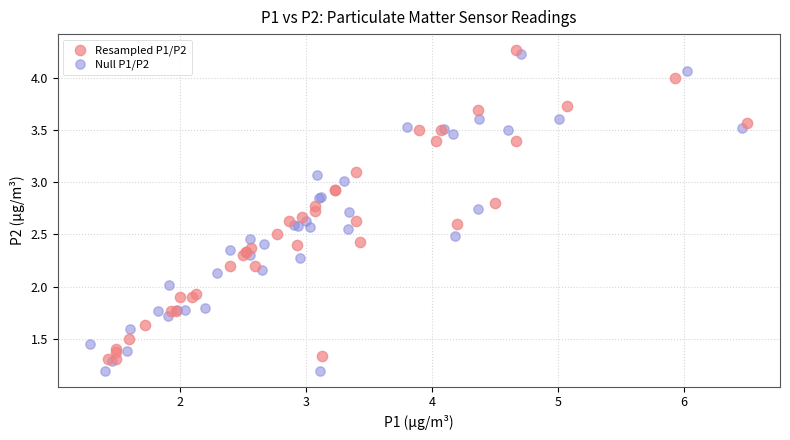

Which series has the widest spread of Y values?

Null P1/P2